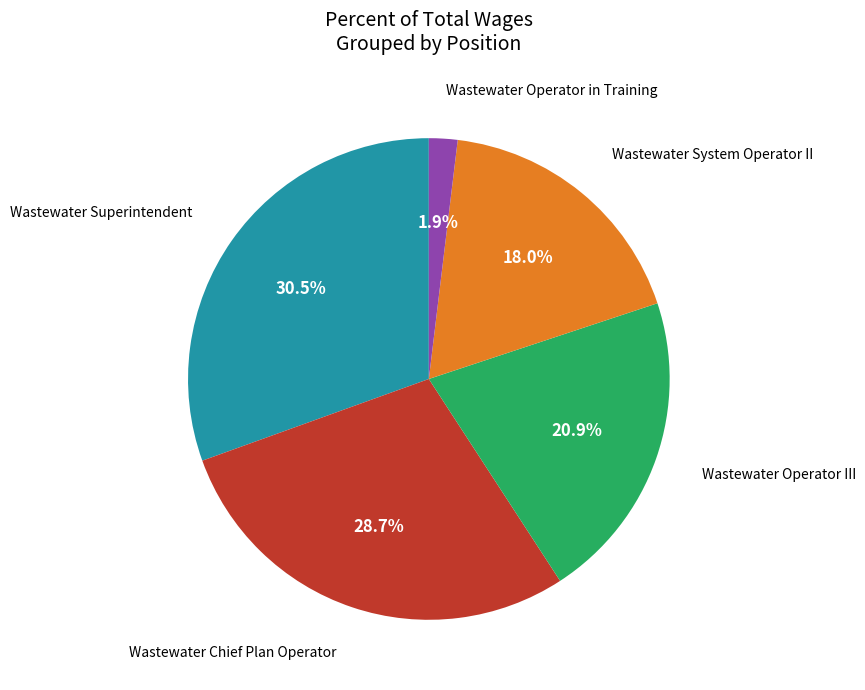

Is there any slice that represents more than half of the pie?

No